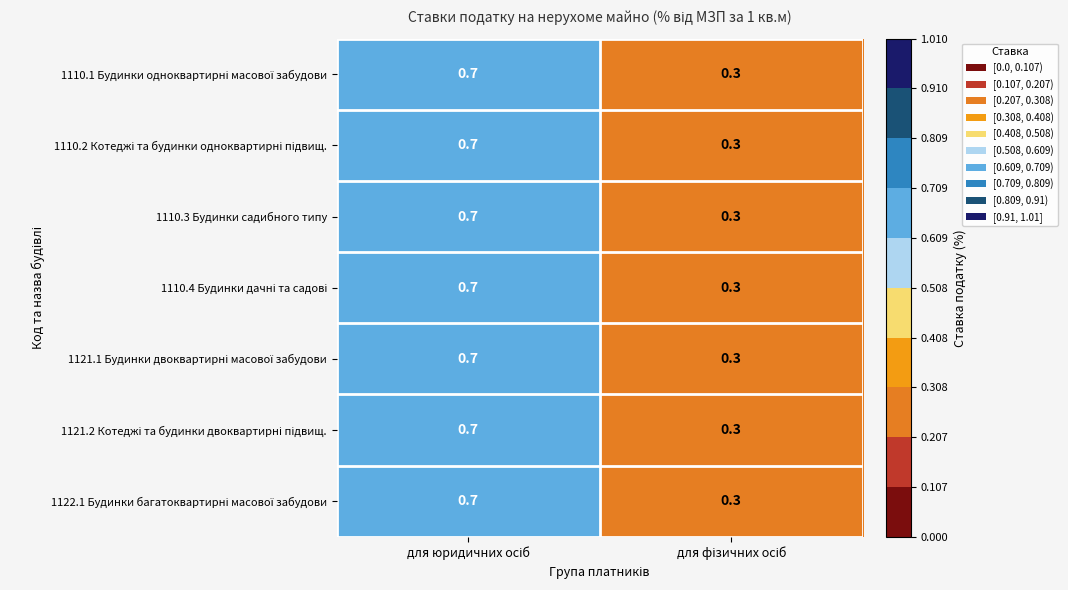

What is the lowest value of the 1110.3 Будинки садибного типу series?

0.3